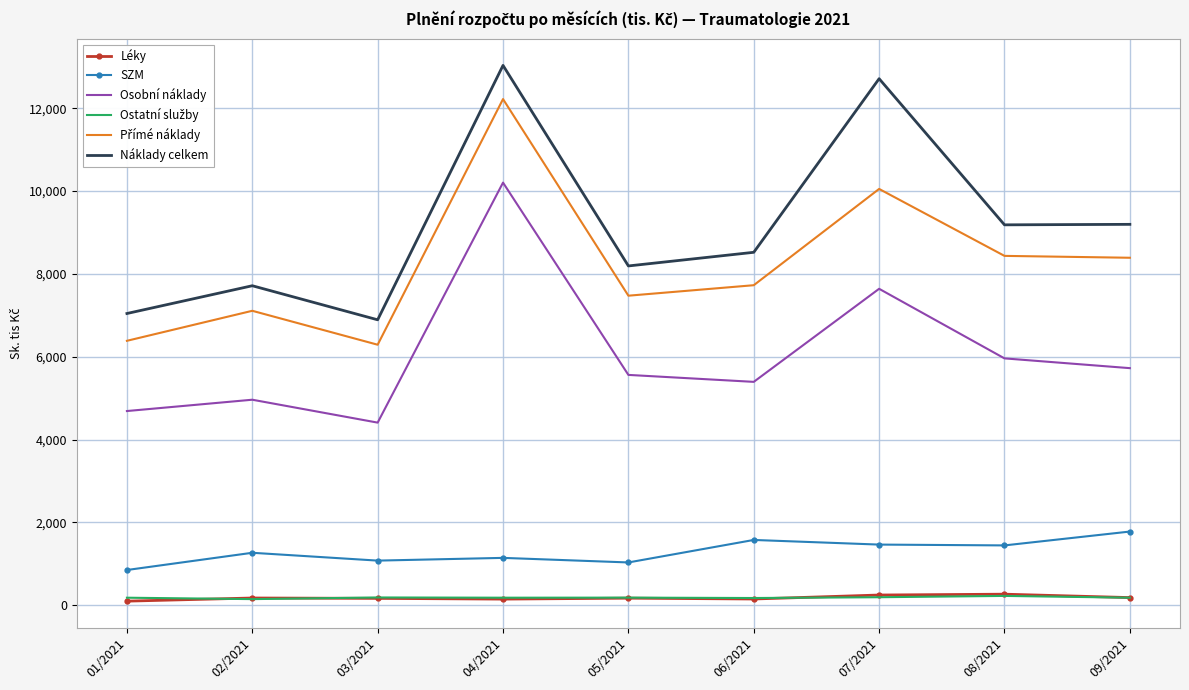

True or false: Náklady celkem and Osobní náklady cross at least once.

False